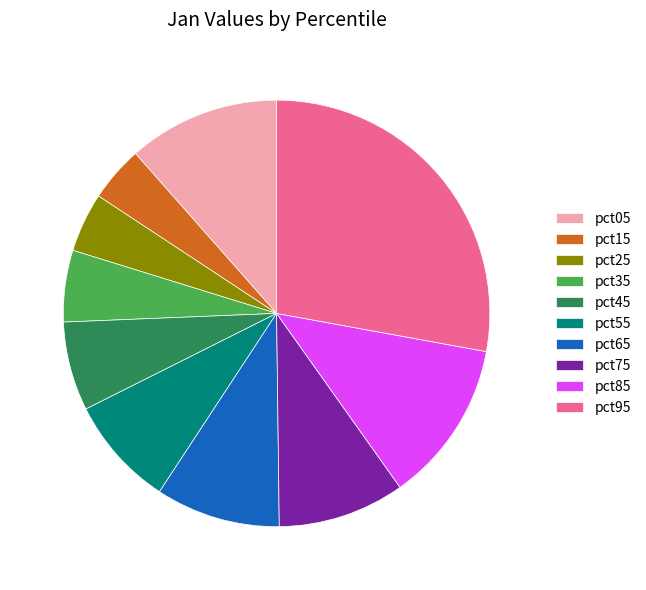

Does pct05 represent more than half of the total?

No